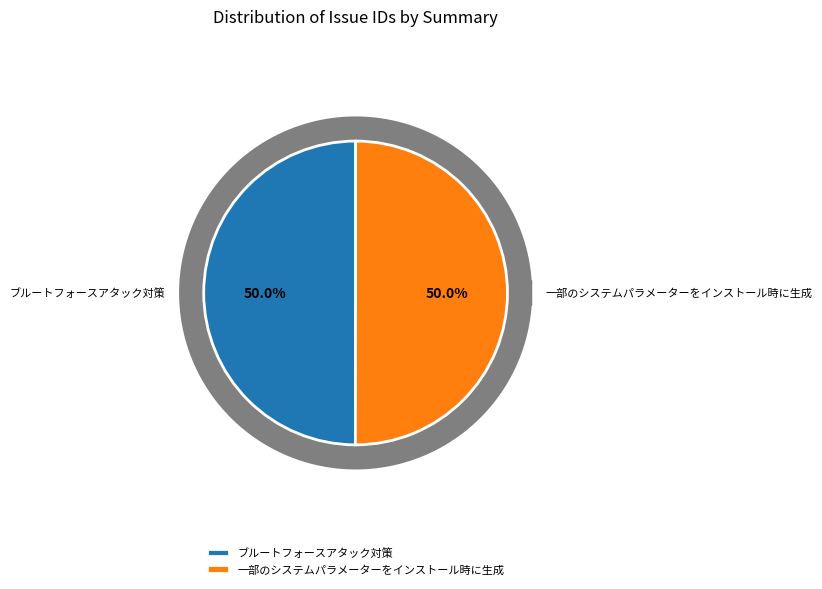

To the nearest percent, what percentage of the pie is ブルートフォースアタック対策?

50%